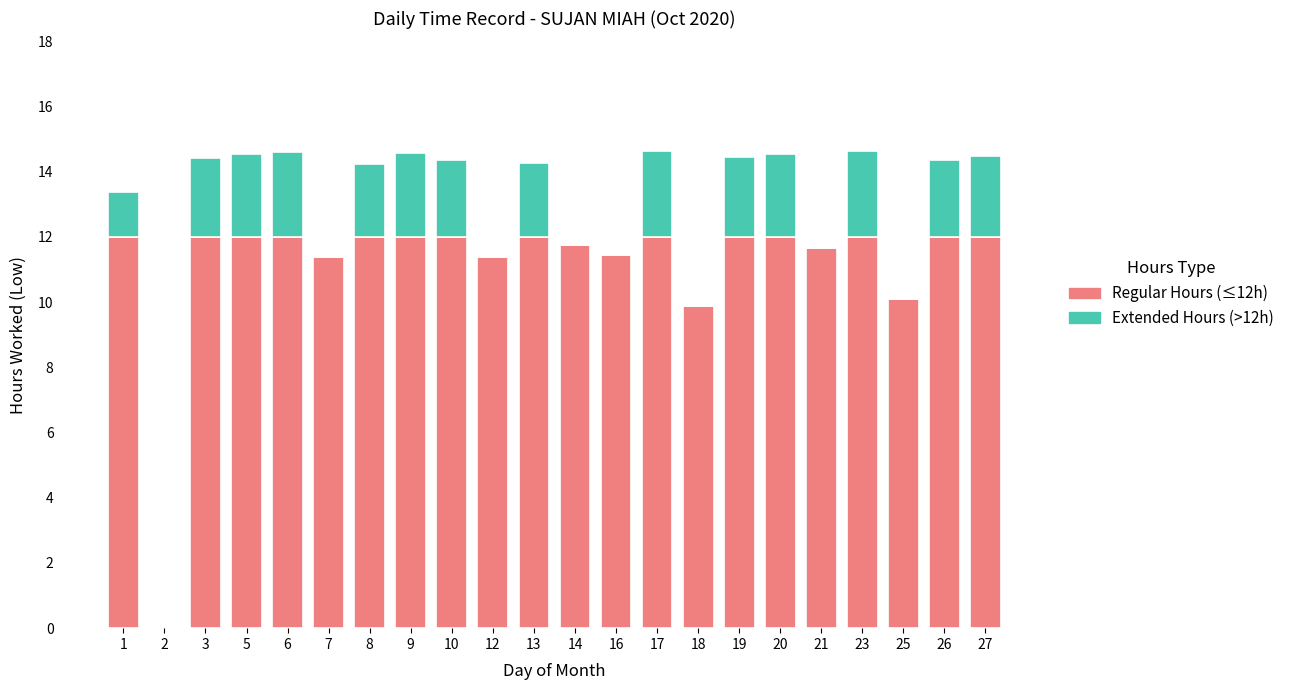

The value of Regular Hours (≤12h) at 12 is 20.5. True or false?

False